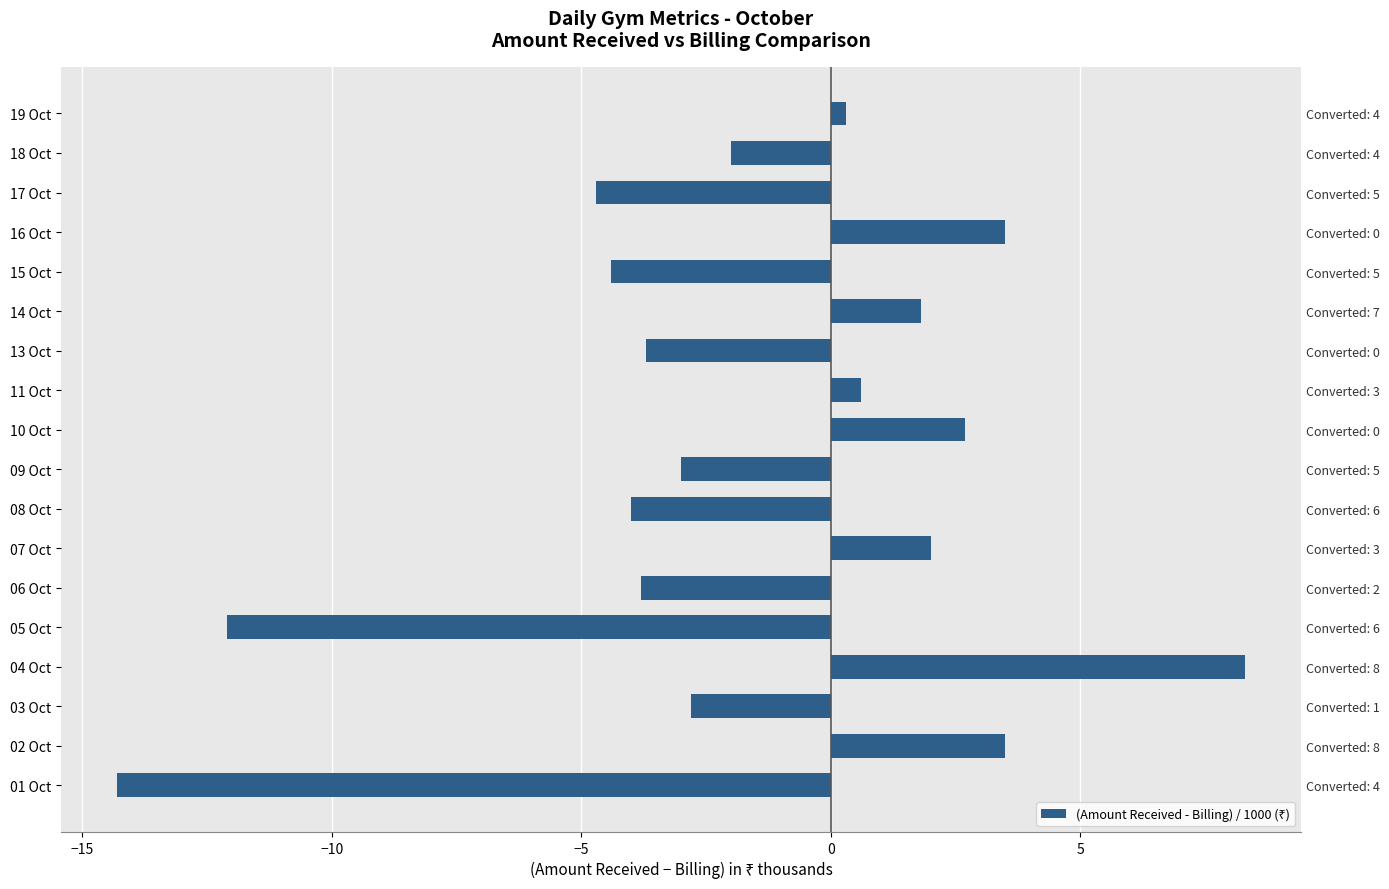

Which has a higher value, 01 Oct or 19 Oct?

19 Oct